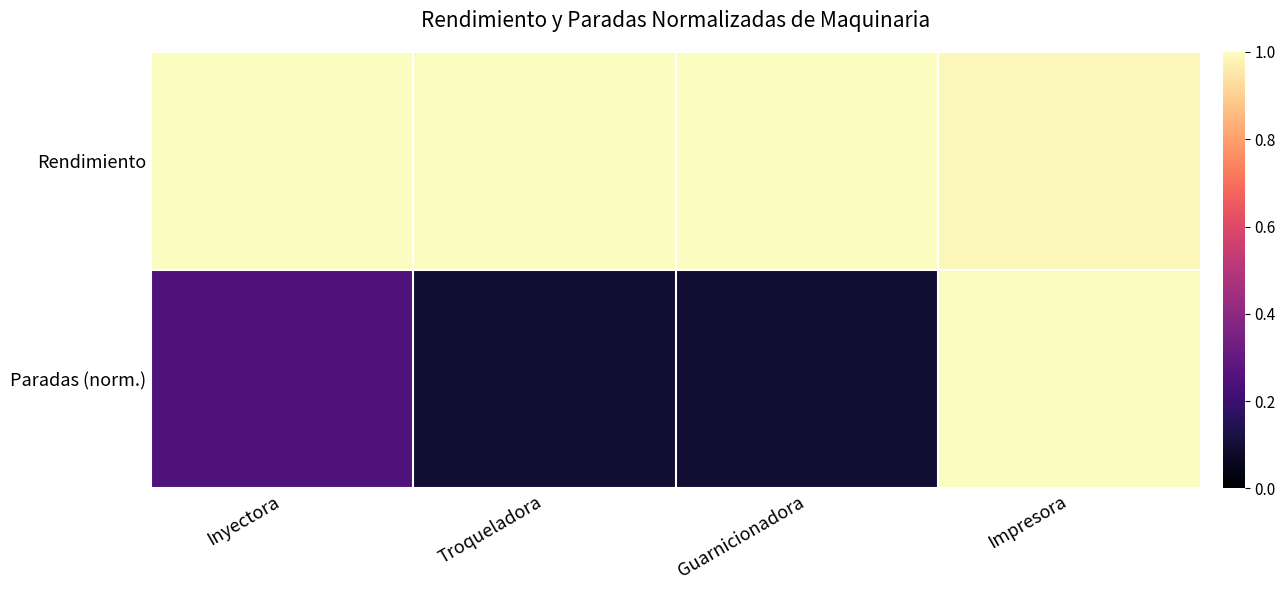

Which category has the highest value across all series?

Impresora